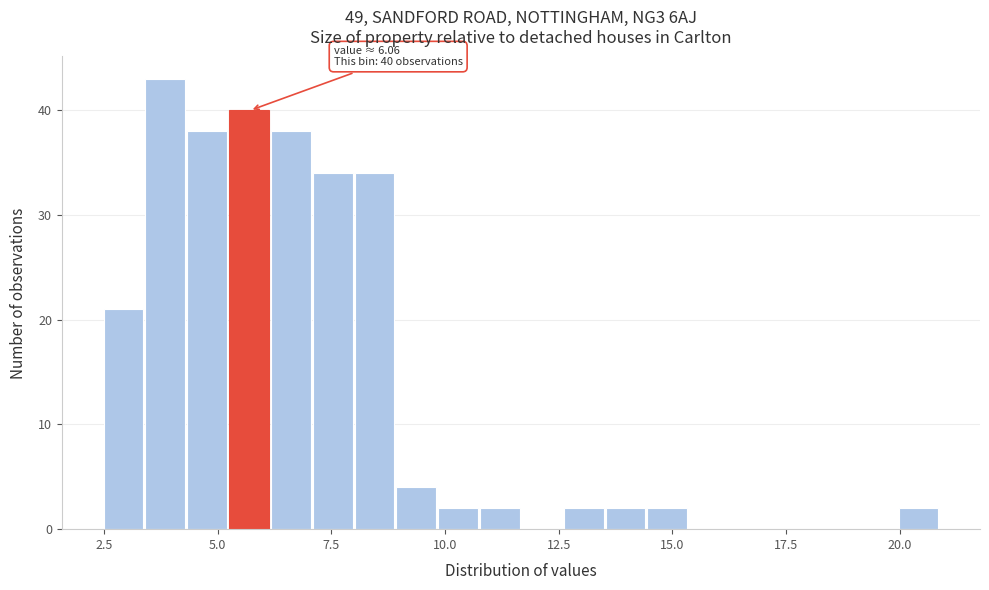

Read against the x-axis, roughly where is the centre of the tallest bar?

4.0